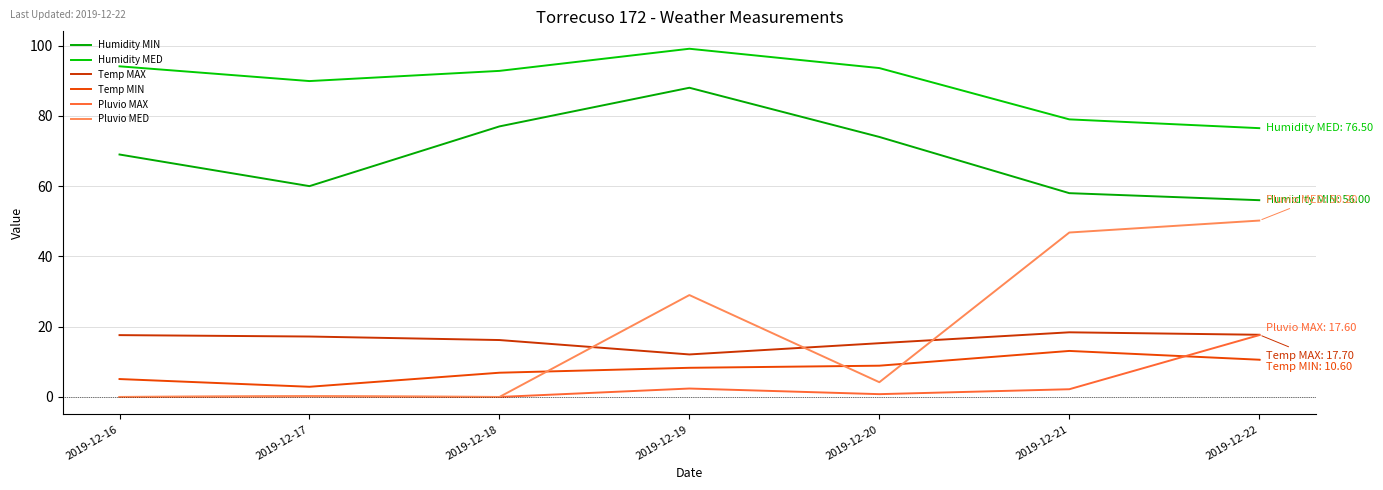

How many values in the Temp MAX series are below 17?

3